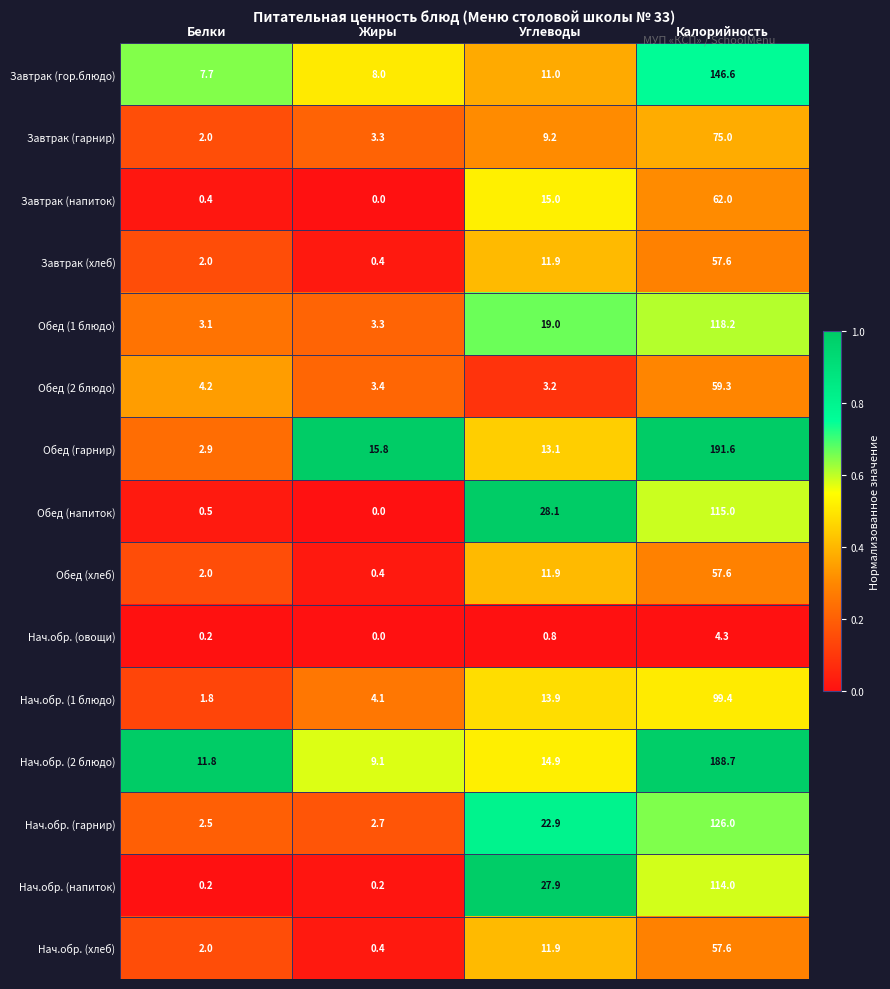

True or false: Обед (1 блюдо) has a value of 3.1 at Белки.

True